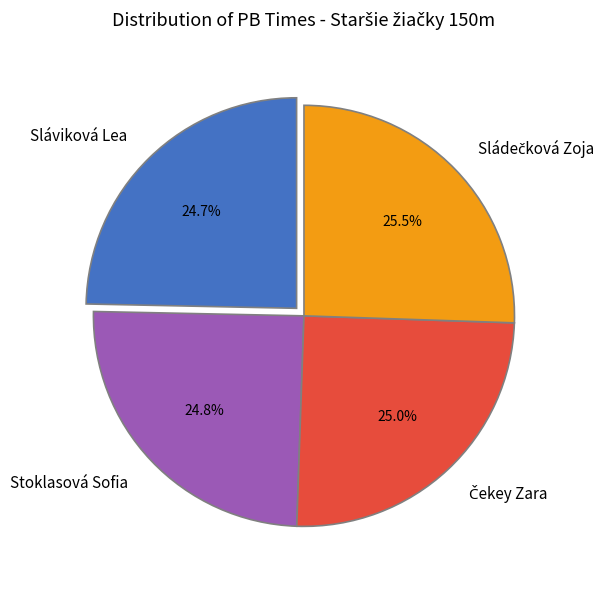

Does any single category account for the majority?

No